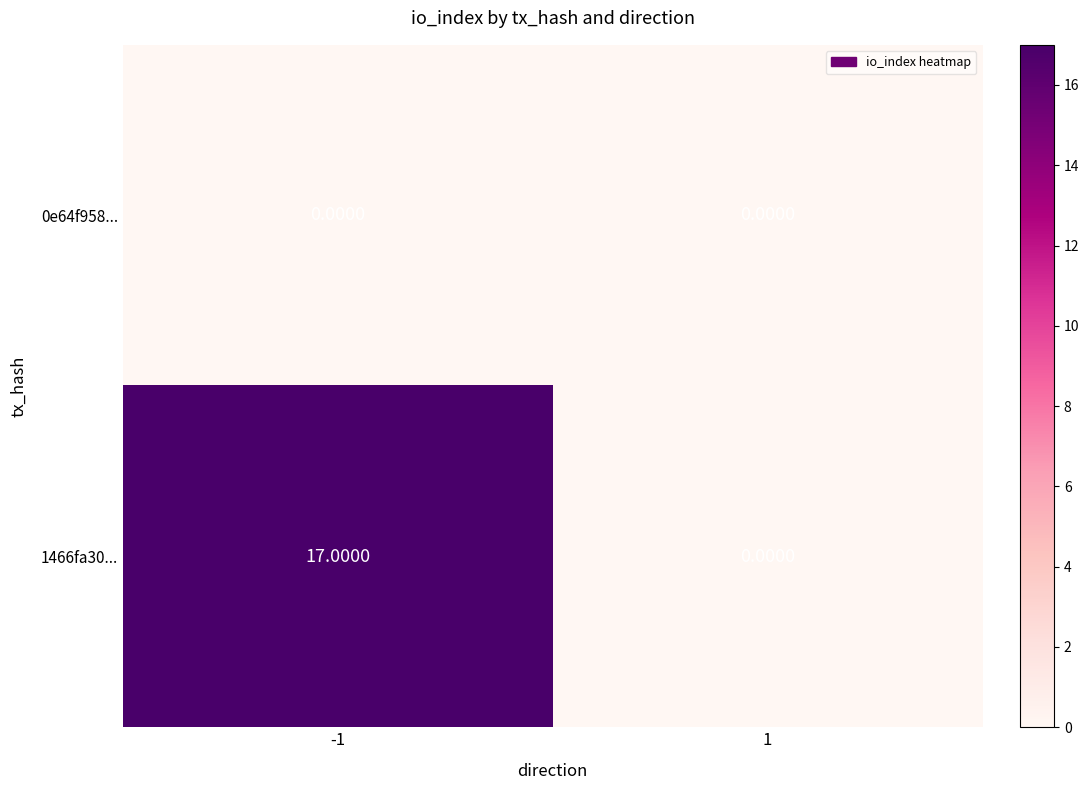

What is the difference between the 1466fa30... values at 1 and -1?

17